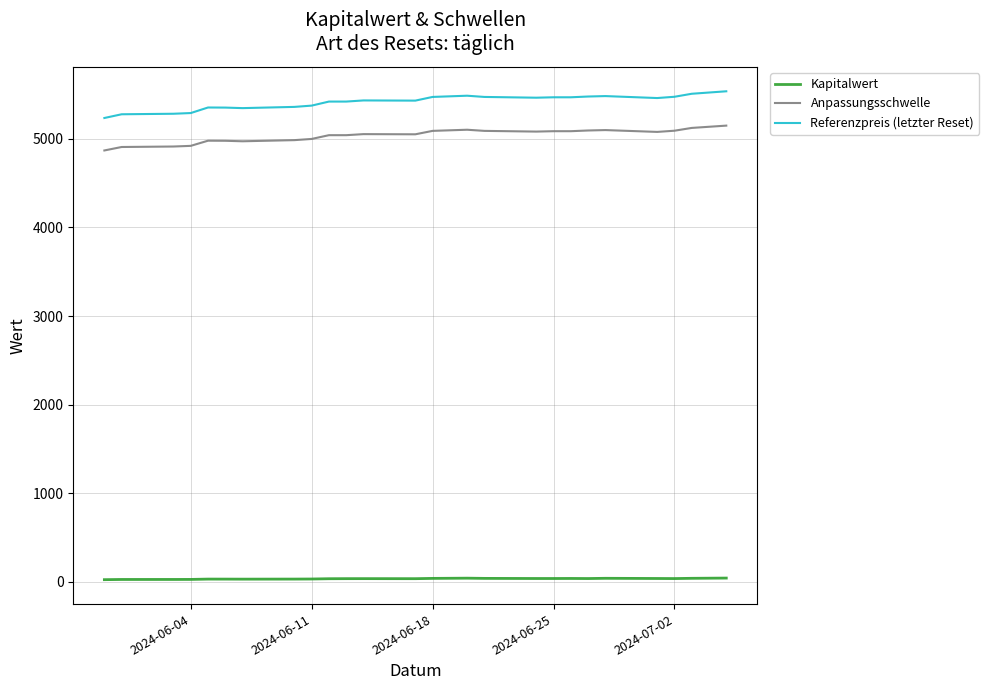

At how many categories does at least one series exceed 3625?

25